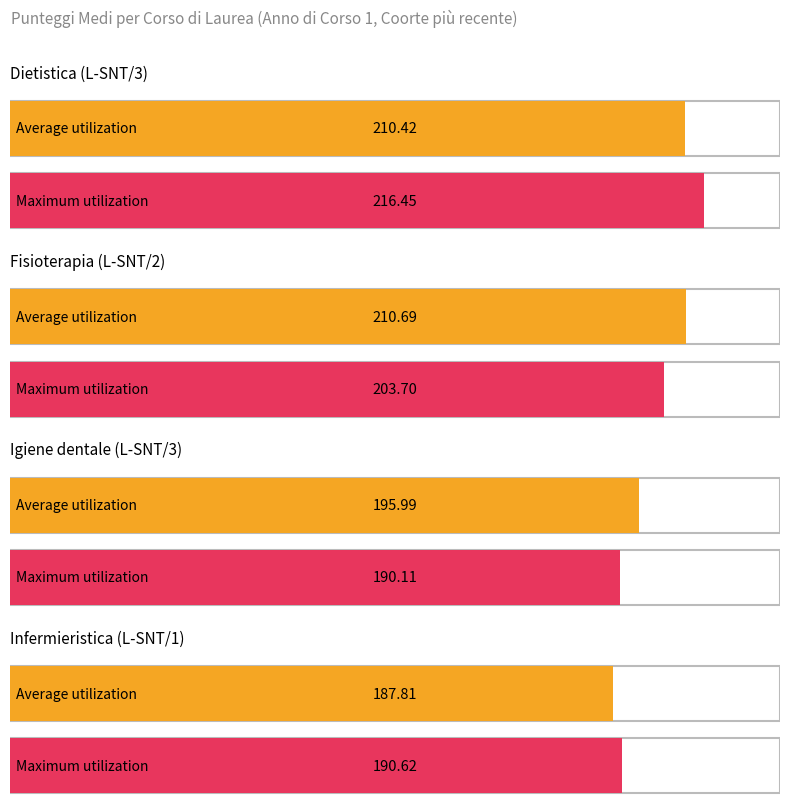

The Maximum utilization series shows 190.6 at Infermieristica (L-SNT/1). True or false?

True